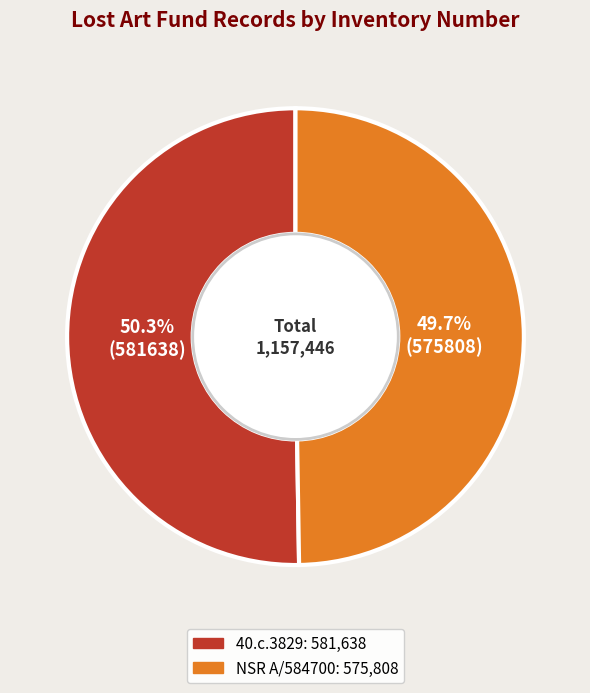

What is the majority slice?

40.c.3829